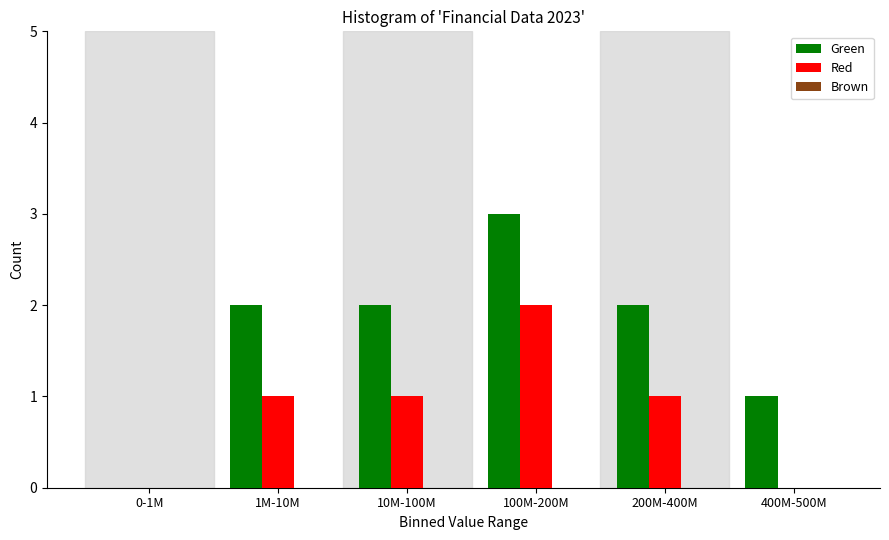

At which category is the sum across all series the highest?

100M-200M